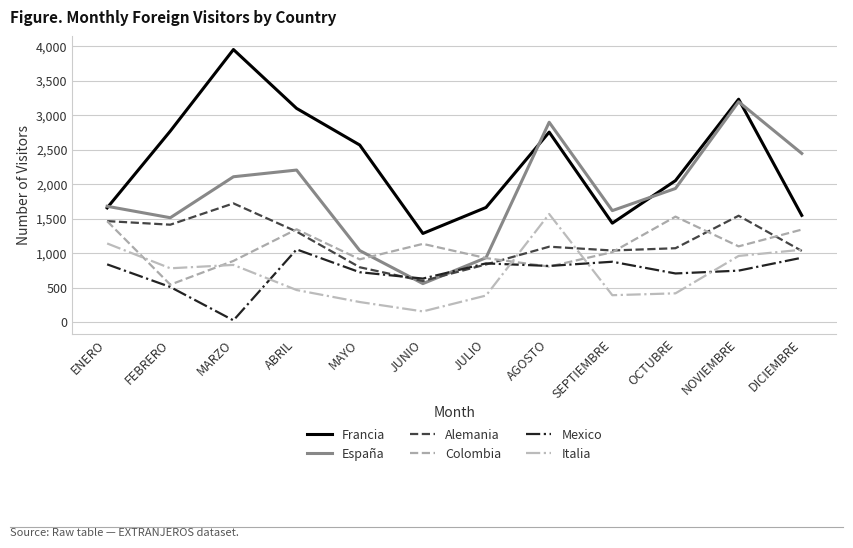

How many lines are shown in the chart?

6